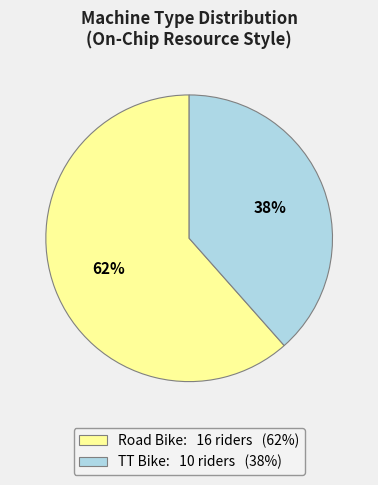

Rank the categories by value from lowest to highest.

TT Bike, Road Bike